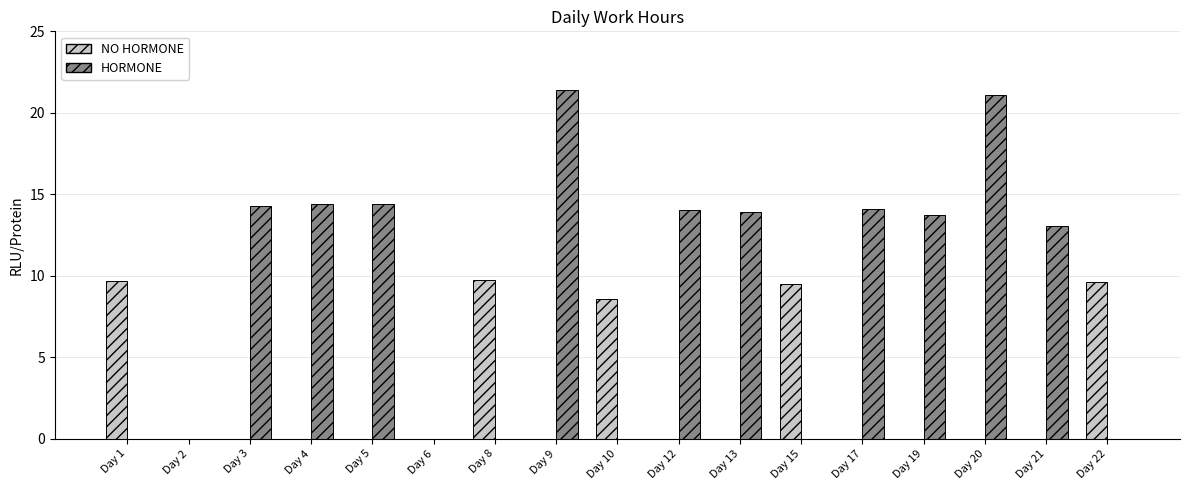

Is the value of NO HORMONE at Day 1 greater than the value of HORMONE at Day 21?

No